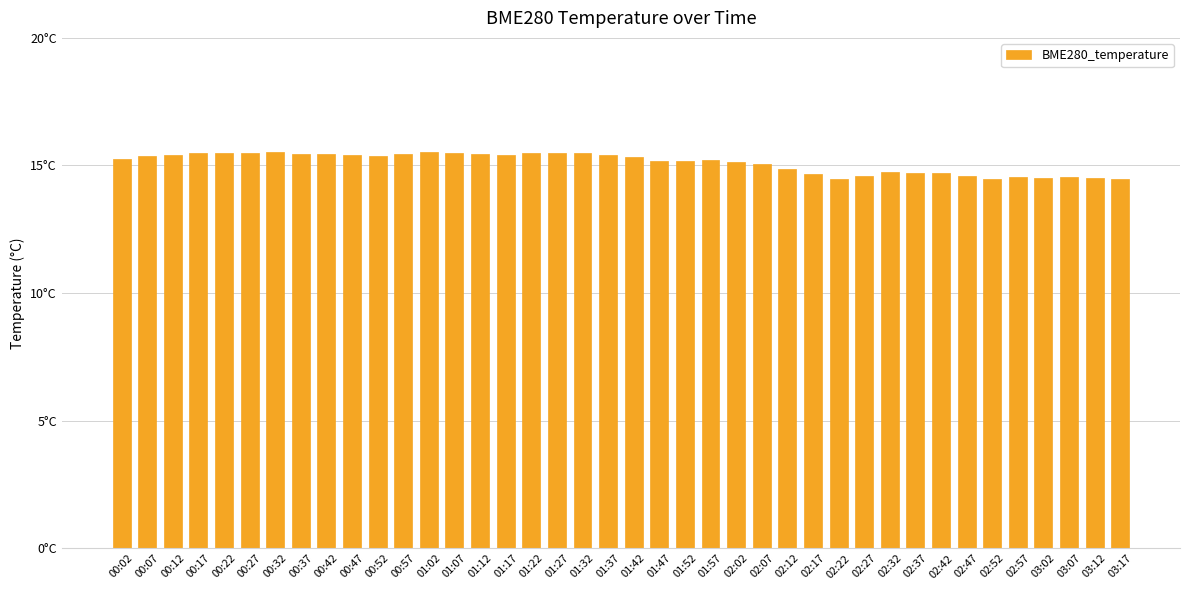

Which has a higher value, 01:37 or 00:22?

00:22